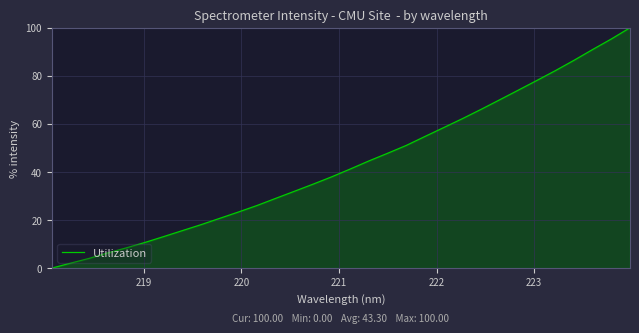

Does the chart display data point markers on the line(s)?

No